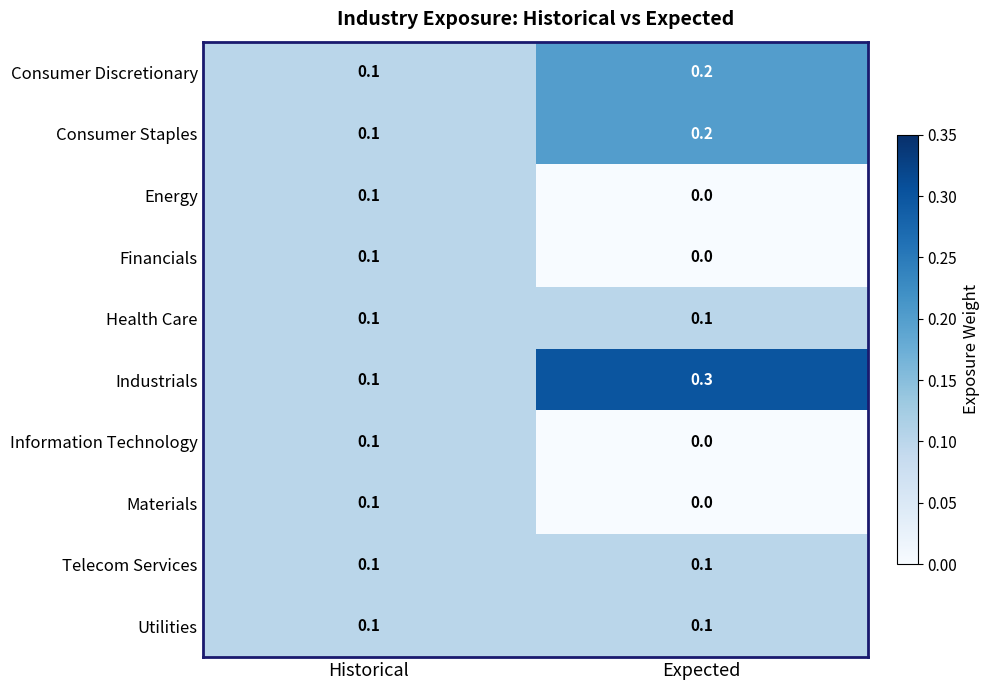

What is the sum of the Consumer Staples values at Historical and Expected?

0.3